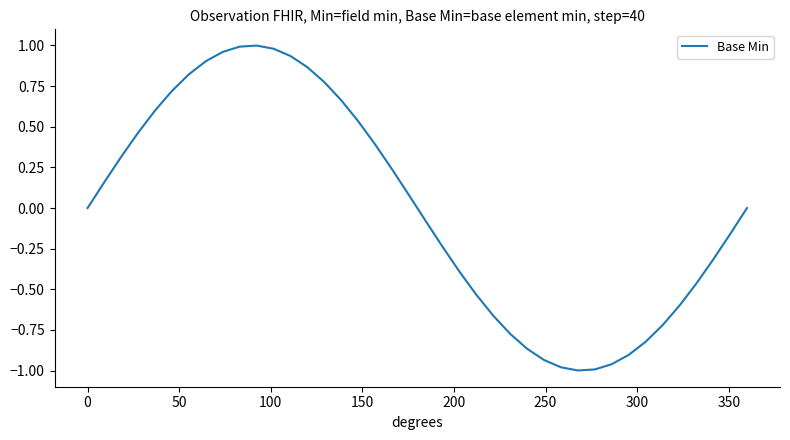

What is the difference between the maximum and minimum values?

2.0